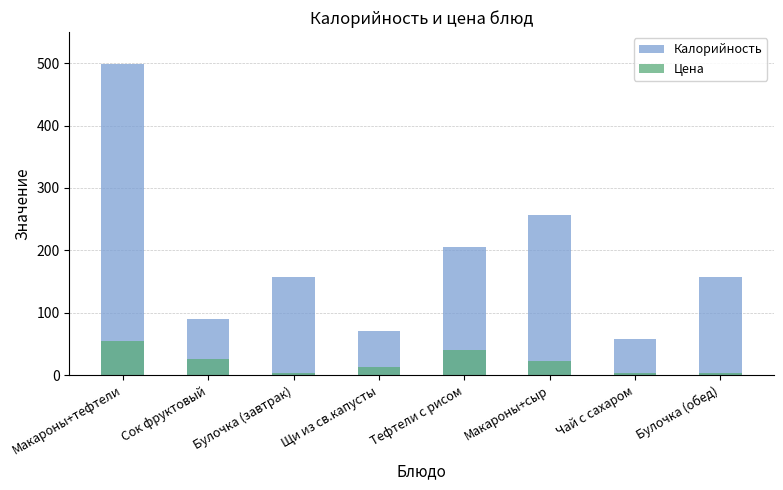

What are all the series names shown in the legend?

Калорийность, Цена